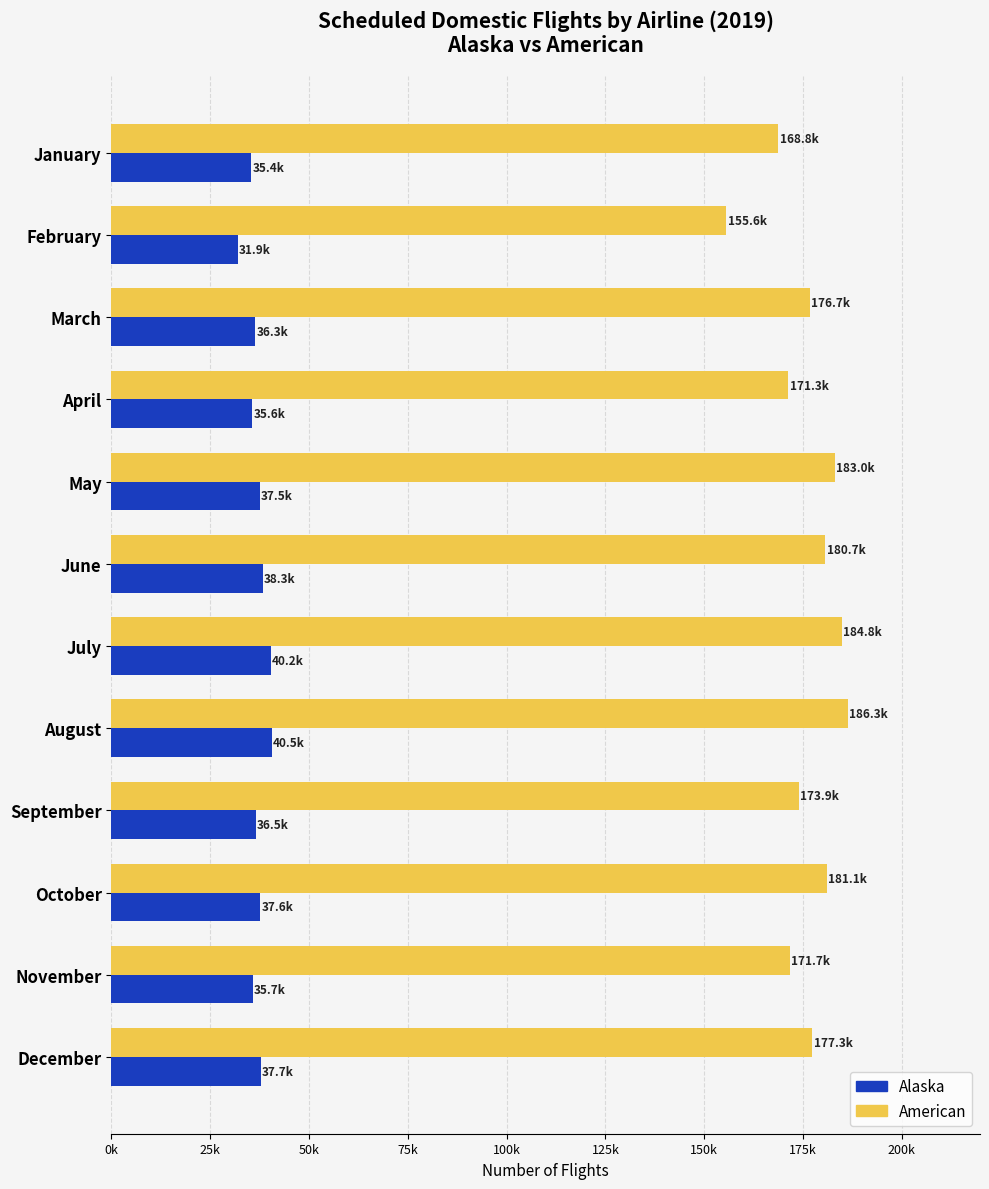

Which series has the largest range (max minus min)?

American